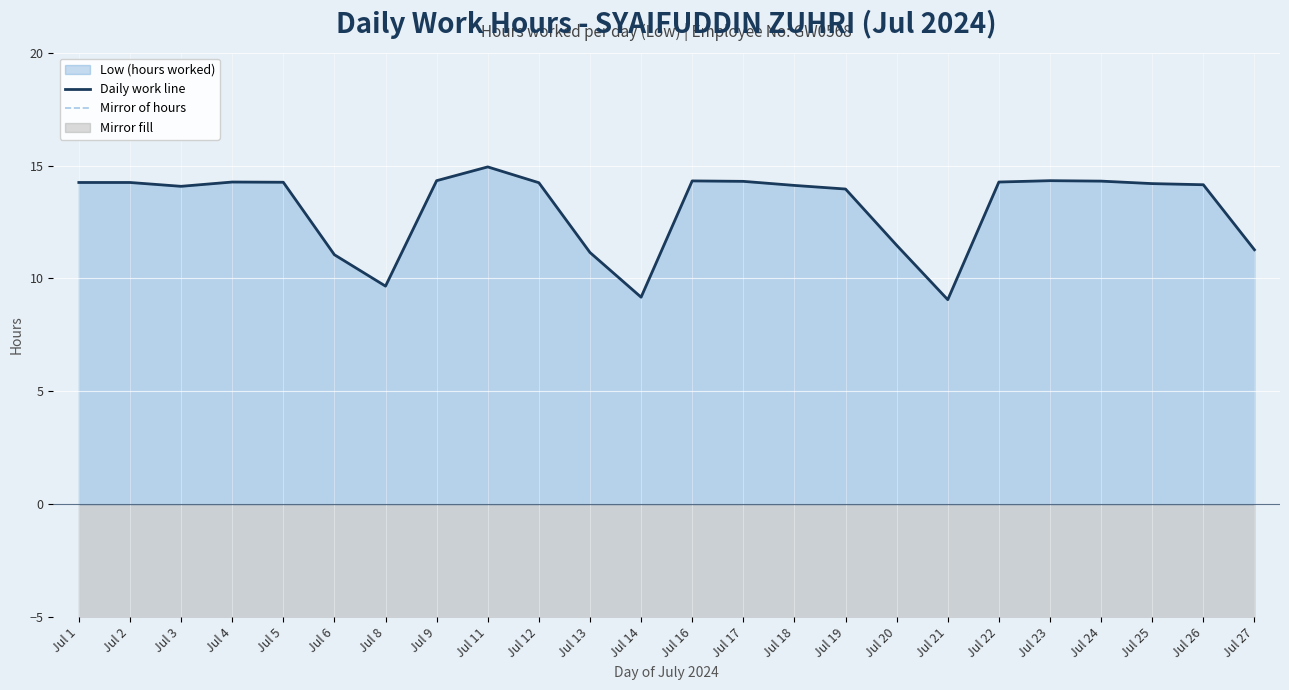

What is the value of the Mirror of hours point at the 20th from the left?

-14.3